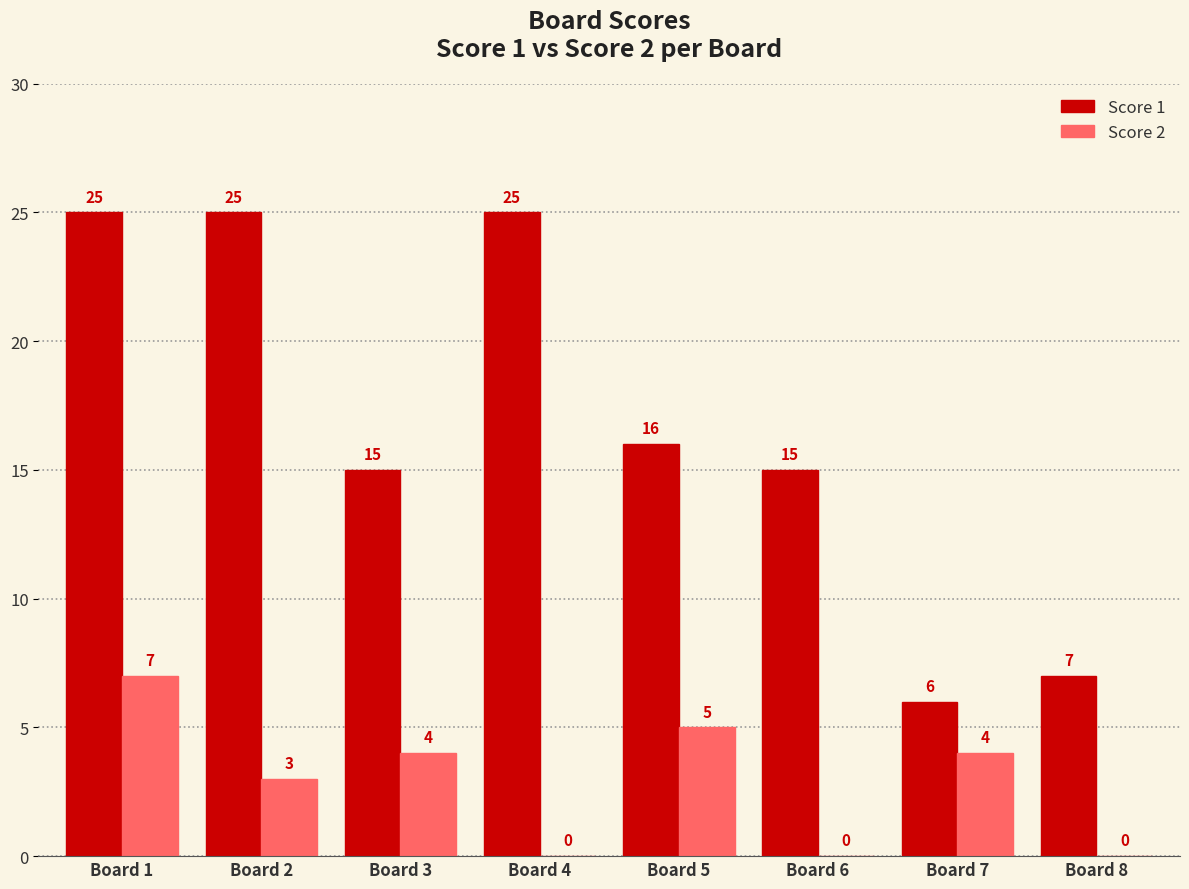

Are the bars horizontal?

No